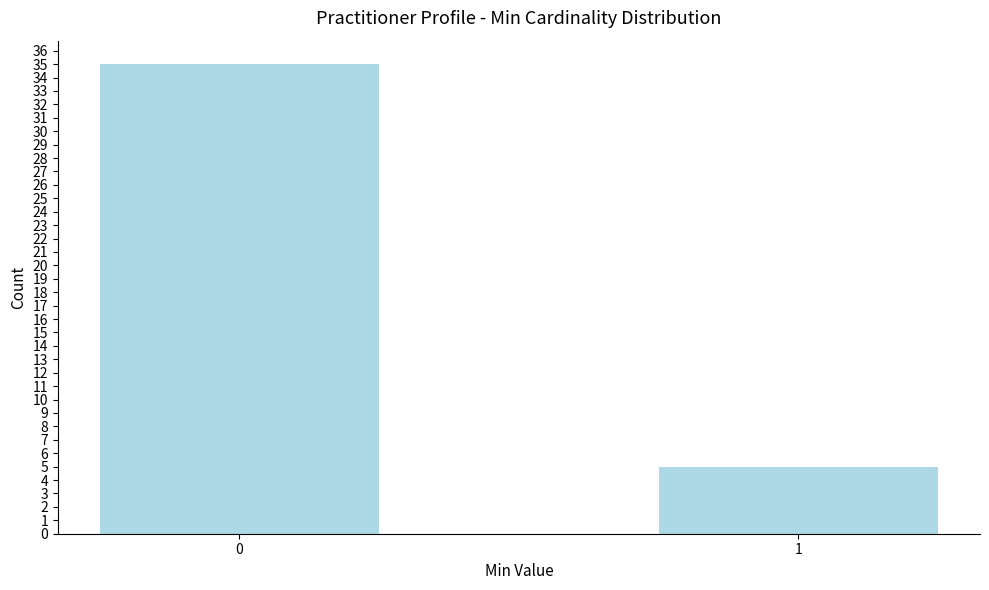

Reading left to right, extract all data points from this chart.

35	5